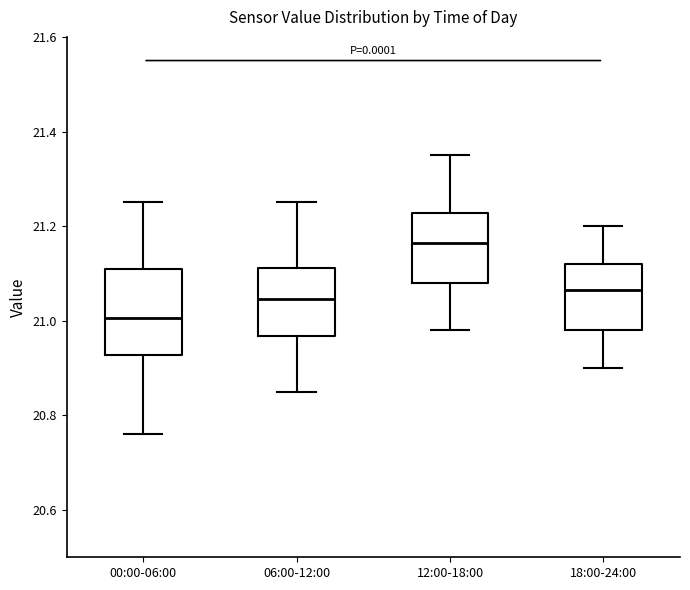

Reading left to right, read every box against the y-axis: the position of its median line, the range the box covers, and the ends of its whiskers. The values are not printed on the chart, so give them approximately, as read against the axis.

00:00-06:00: median 21.00, box 20.92 to 21.12, whiskers 20.76 to 21.26
06:00-12:00: median 21.04, box 20.96 to 21.12, whiskers 20.86 to 21.26
12:00-18:00: median 21.16, box 21.08 to 21.22, whiskers 20.98 to 21.36
18:00-24:00: median 21.06, box 20.98 to 21.12, whiskers 20.90 to 21.20